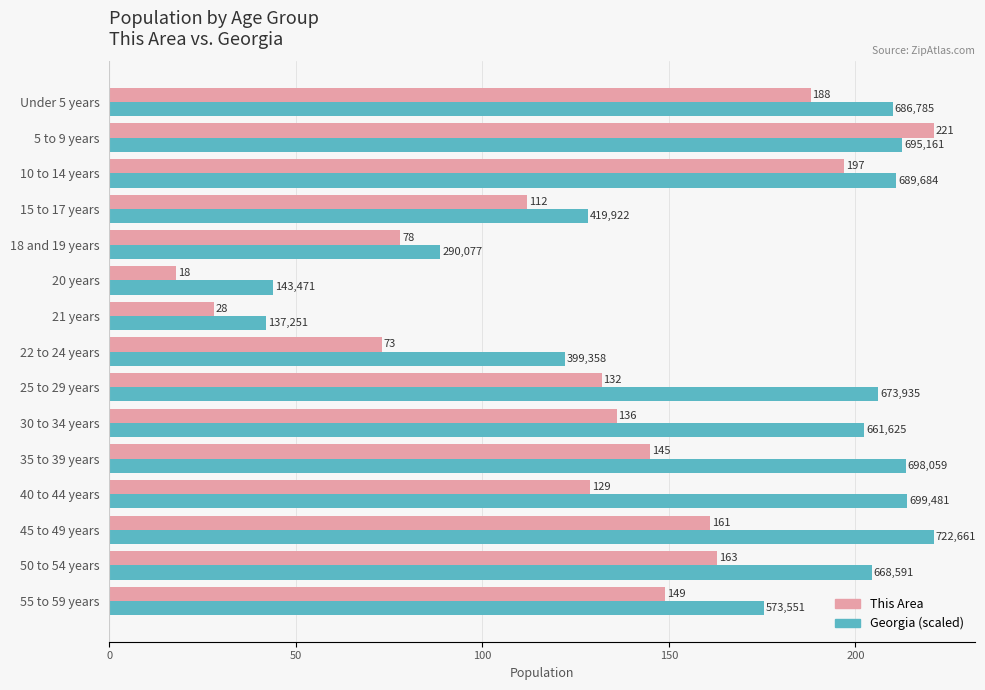

At which category does the chart reach its minimum across all series?

20 years